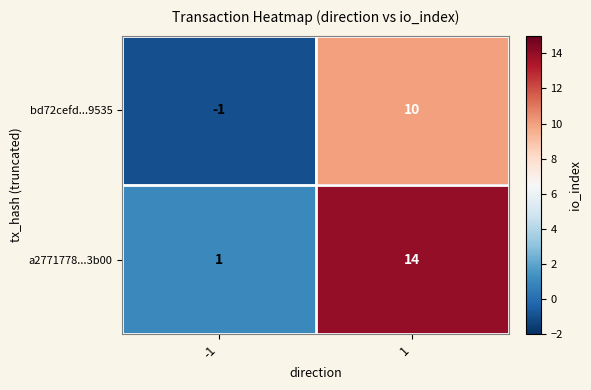

What is the sum of all a2771778...3b00 values?

15